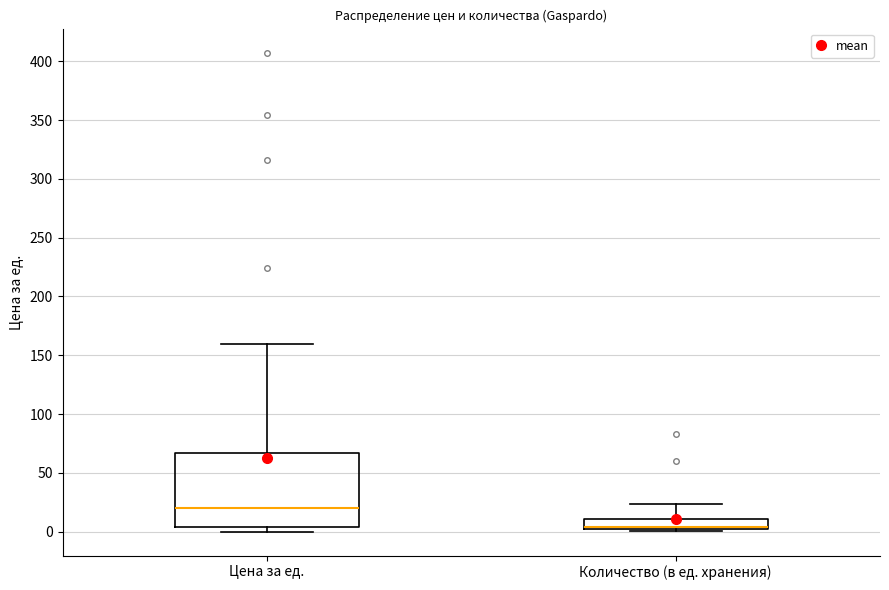

Reading left to right, transcribe this box plot: for each box, give where its median line is, the range the box spans, and where its two whiskers end, as read against the y-axis. The values are not printed on the chart, so give them approximately, as read against the axis.

Цена за ед.: median 20, box 5 to 65, whiskers 0 to 160
Количество (в ед. хранения): median 5, box 0 to 10, whiskers 0 to 25